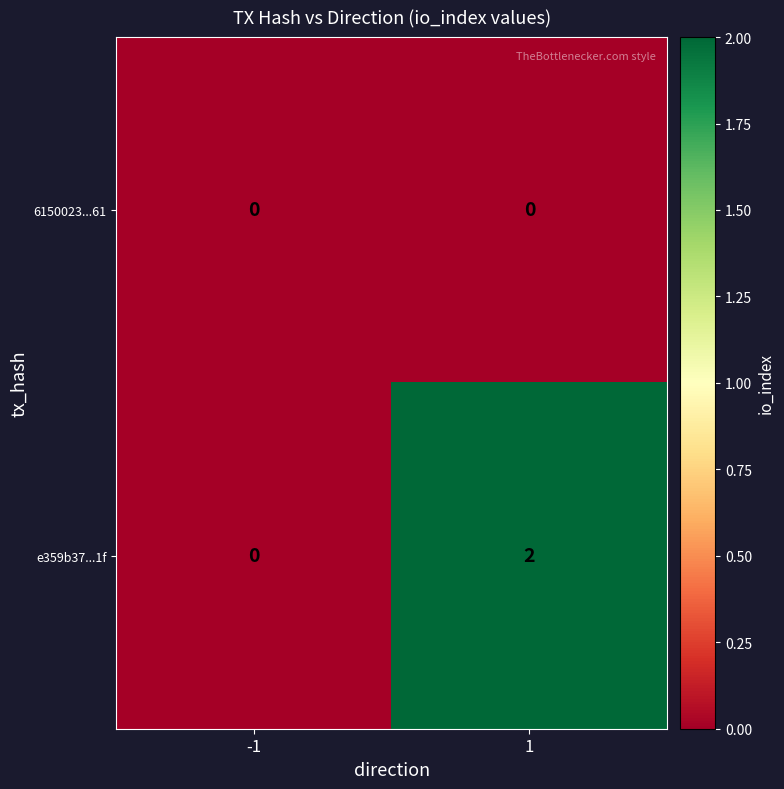

Reading left to right, extract all data points from this chart.

6150023...61: 0	0
e359b37...1f: 0	2